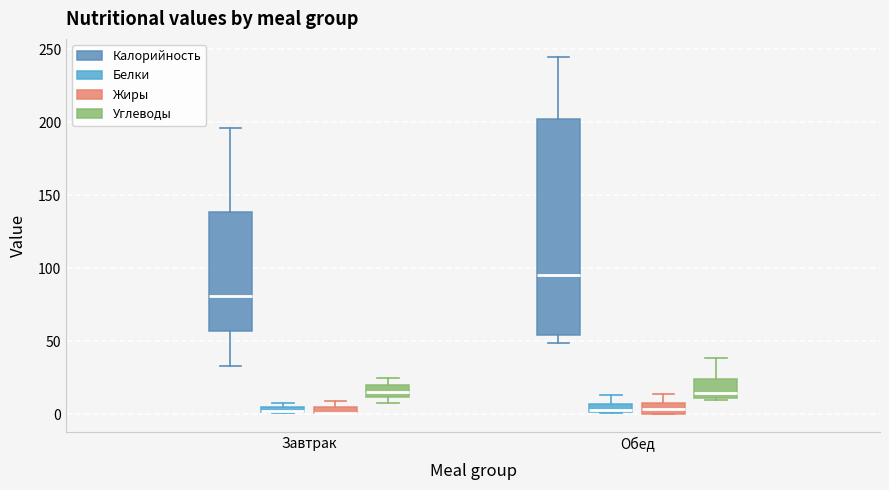

Which box is the tallest, from its lower edge to its upper edge?

Обед (Калорийность)